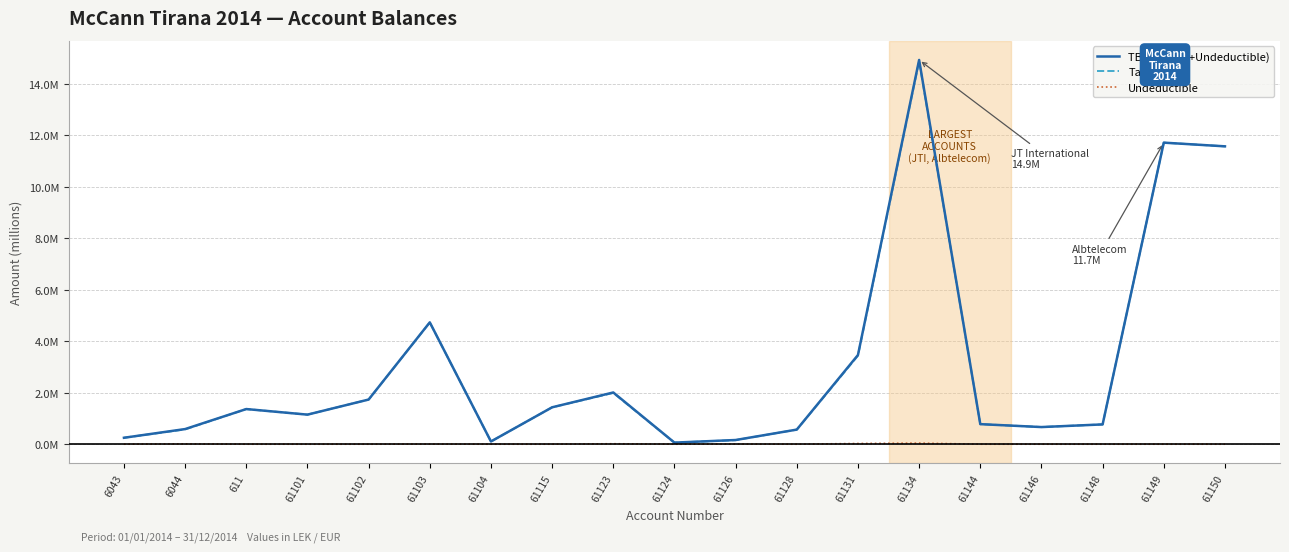

True or false: Taxable and Undeductible intersect in this chart.

False